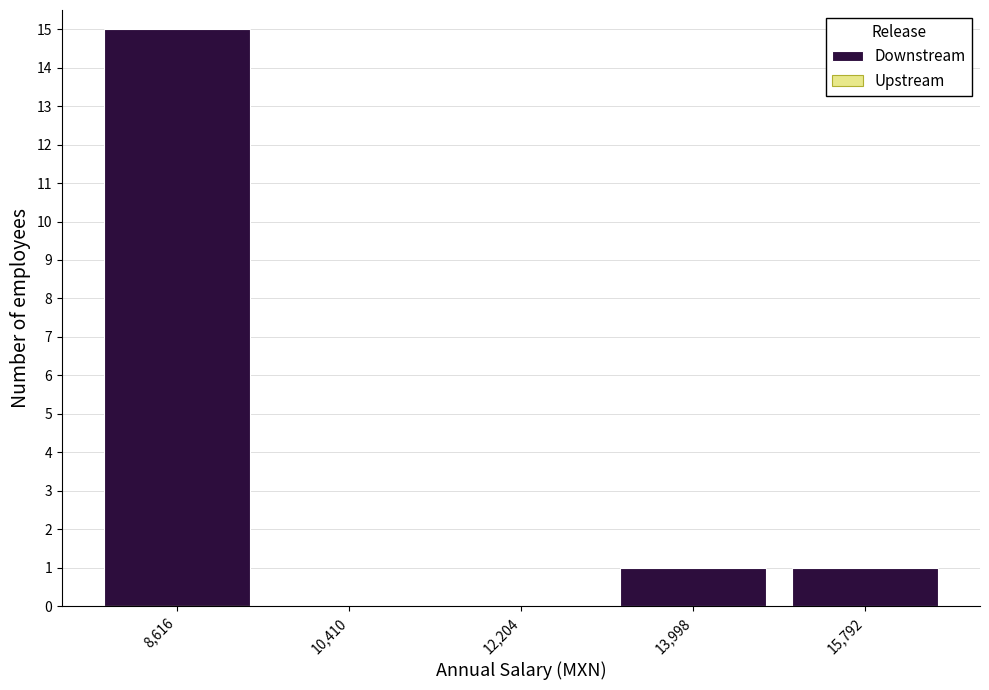

Reading left to right, transcribe this chart: for each bar, give the range it covers on the x-axis and its height. Neither the bar edges nor the heights are printed on the chart, so give them approximately, as read against the axes.

7800 to 9600: 15
9600 to 11400: 0
11400 to 13200: 0
13200 to 14800: 1
14800 to 16600: 1